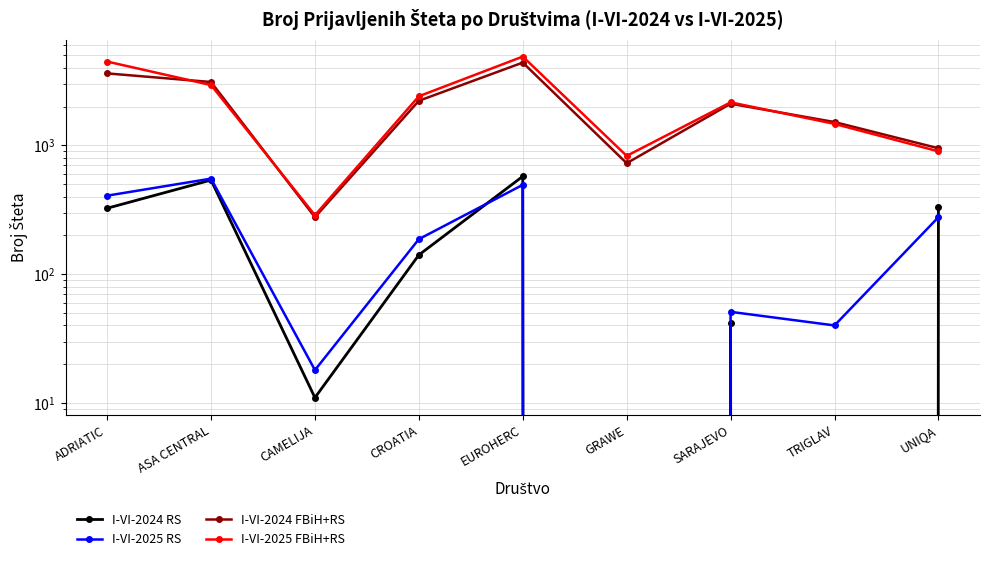

What is the label of the 3rd point from the left?

CAMELIJA